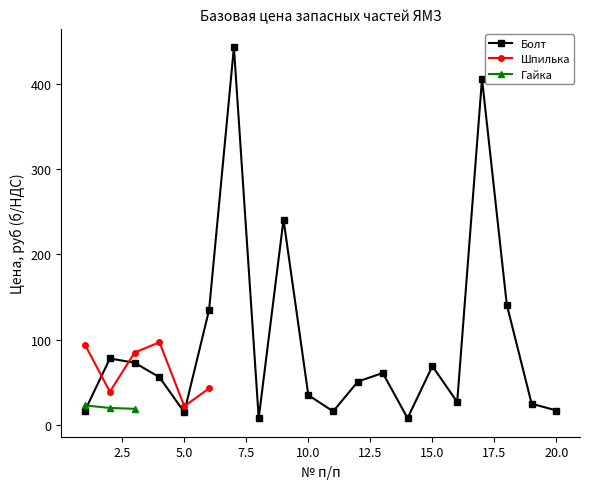

How many data points does each series have?

20